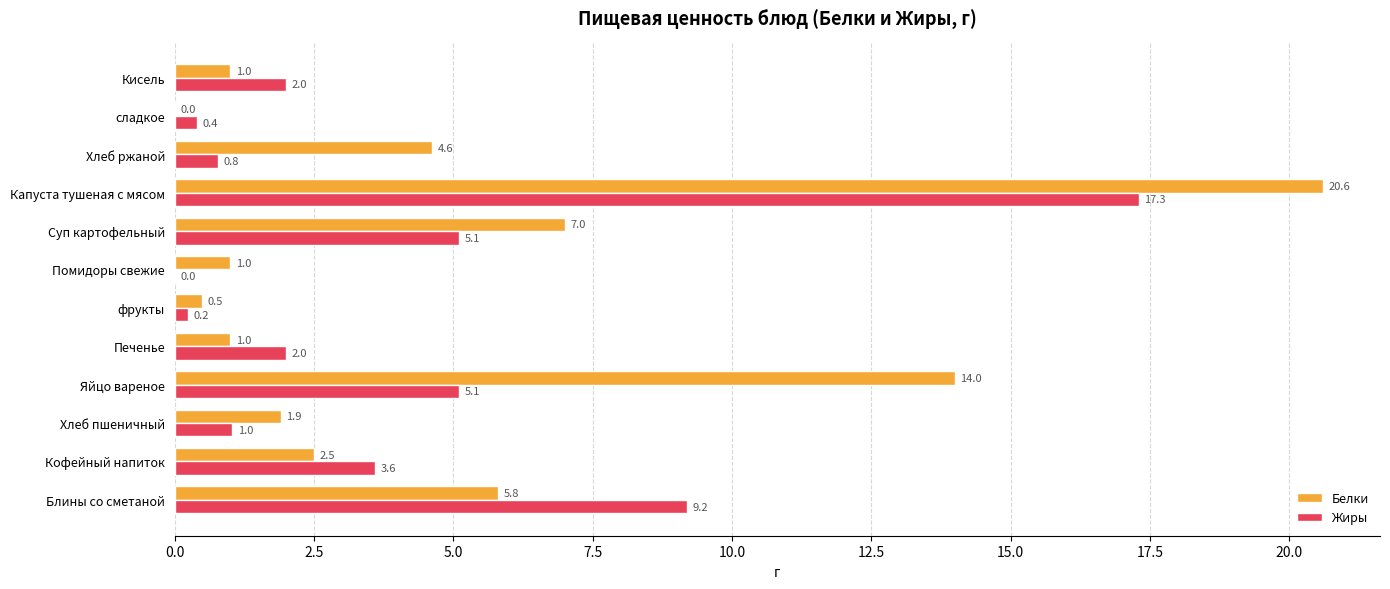

Which series changed the most between Помидоры свежие and сладкое?

Белки